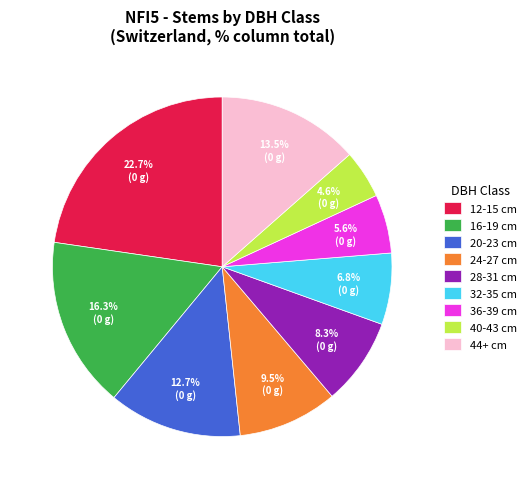

Count the number of slices in the pie.

9